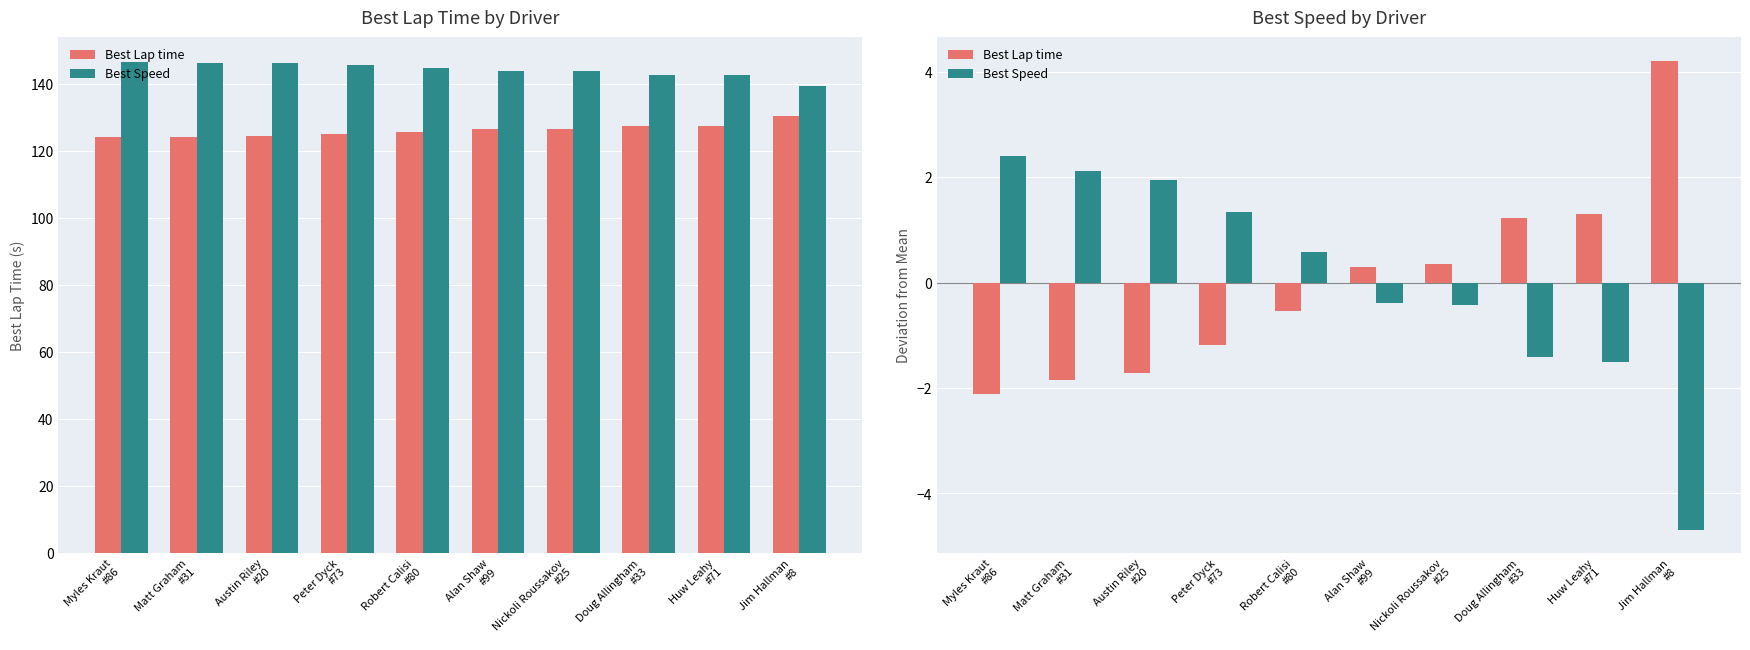

Are the bars horizontal?

No